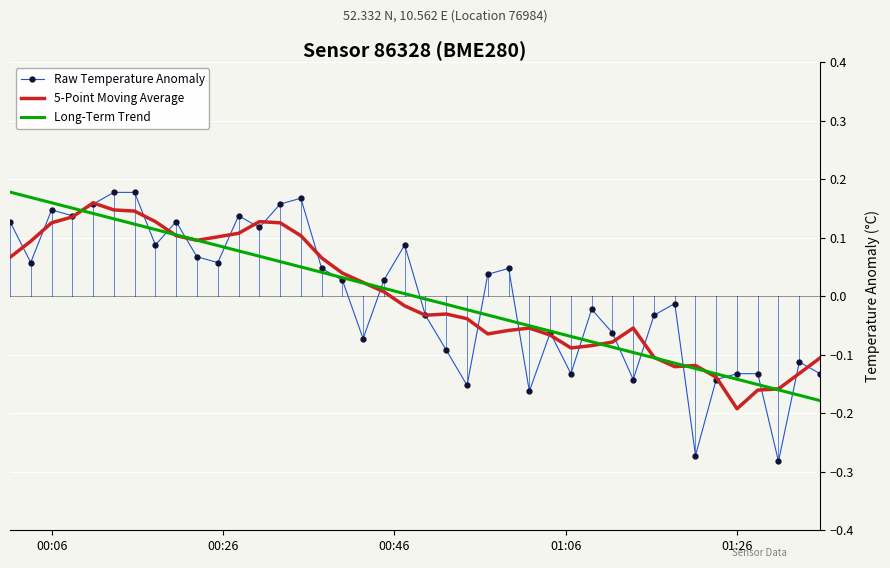

Which series has the widest spread of values?

Raw Temperature Anomaly